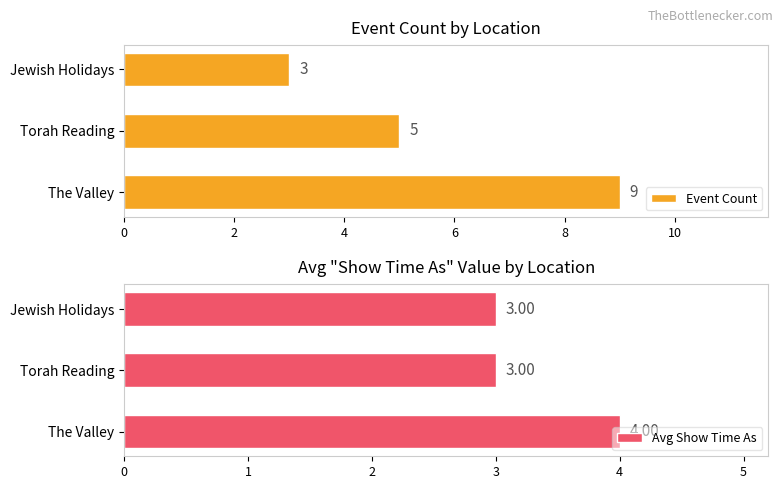

What is the difference between the Avg Show Time As values at The Valley and Jewish Holidays?

1